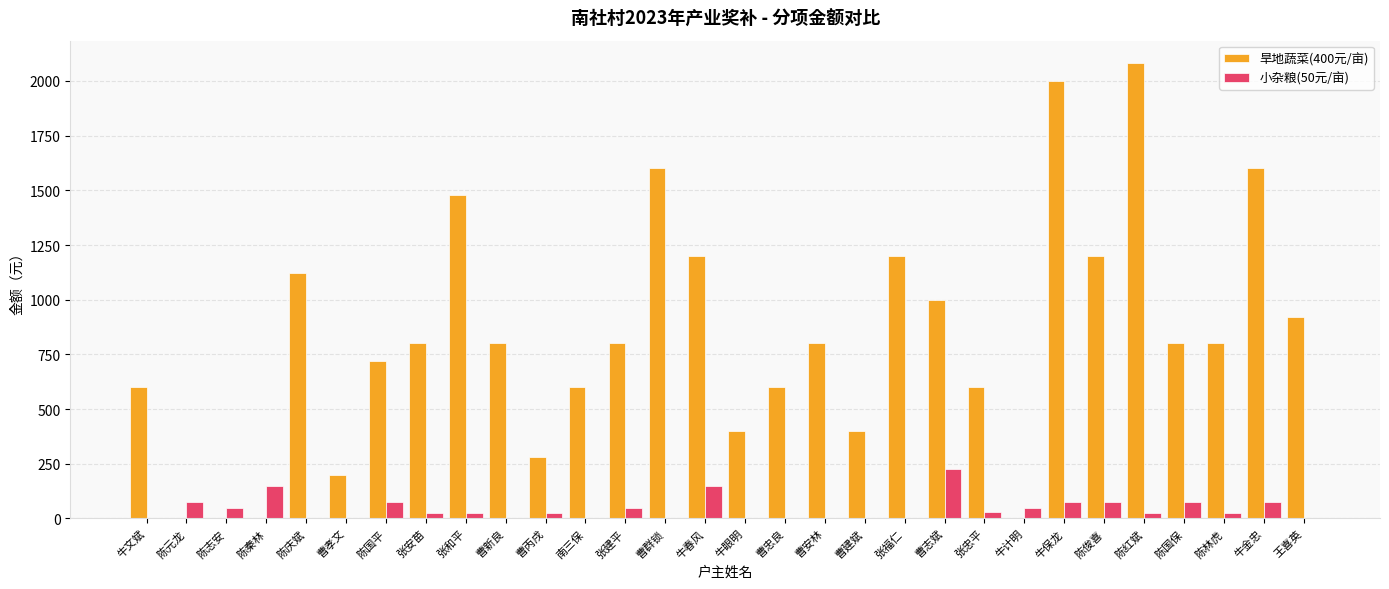

What is the greatest value displayed?

2080